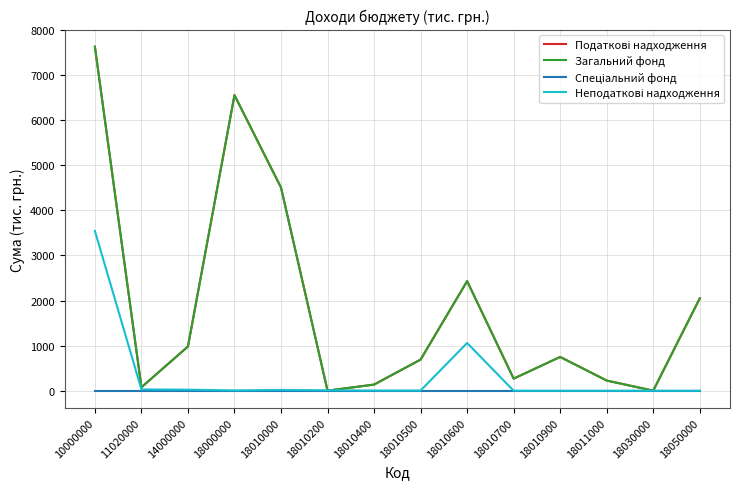

What is the difference between the second highest and minimum values in the Податкові надходження series?

6552.5